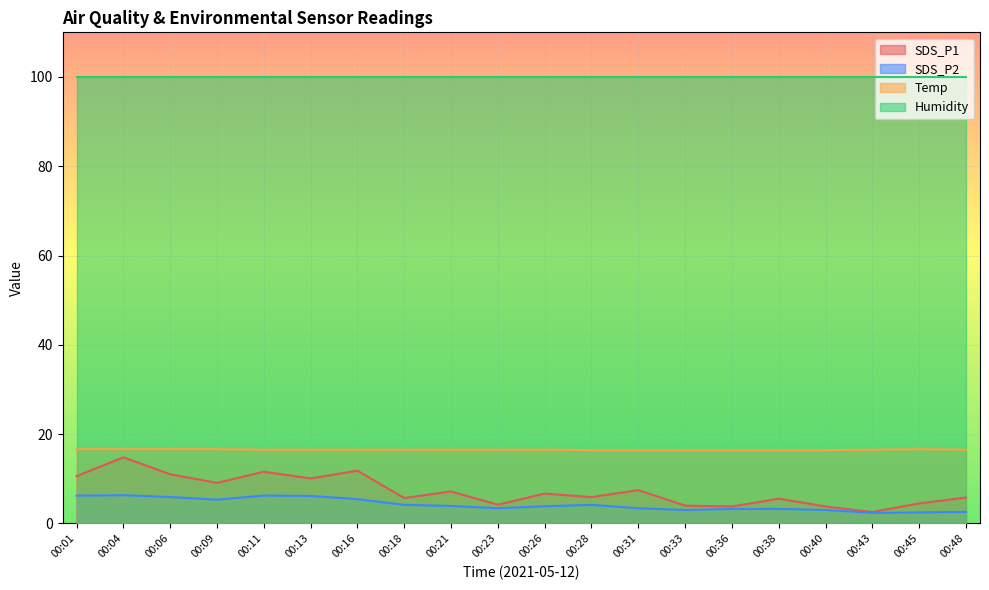

What is the sum of the Temp values at 00:26 and 00:36?

32.9